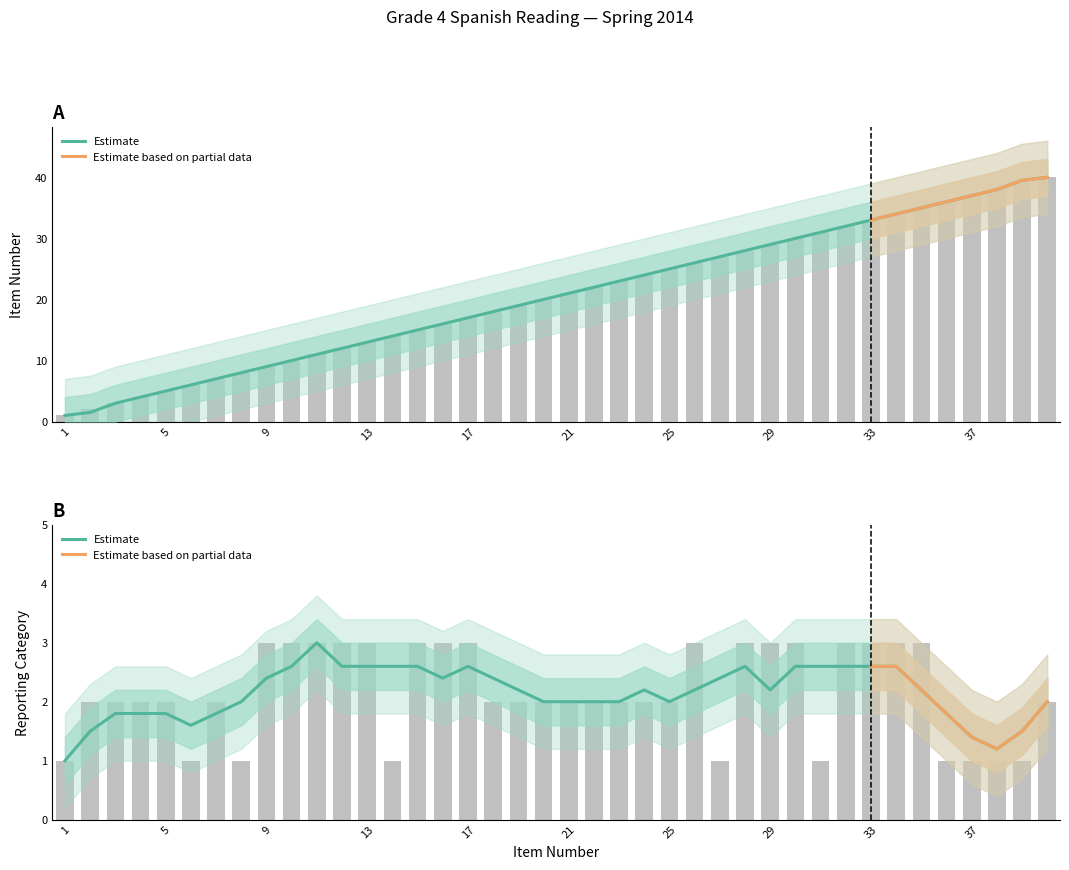

What is the maximum value shown in the chart?

40